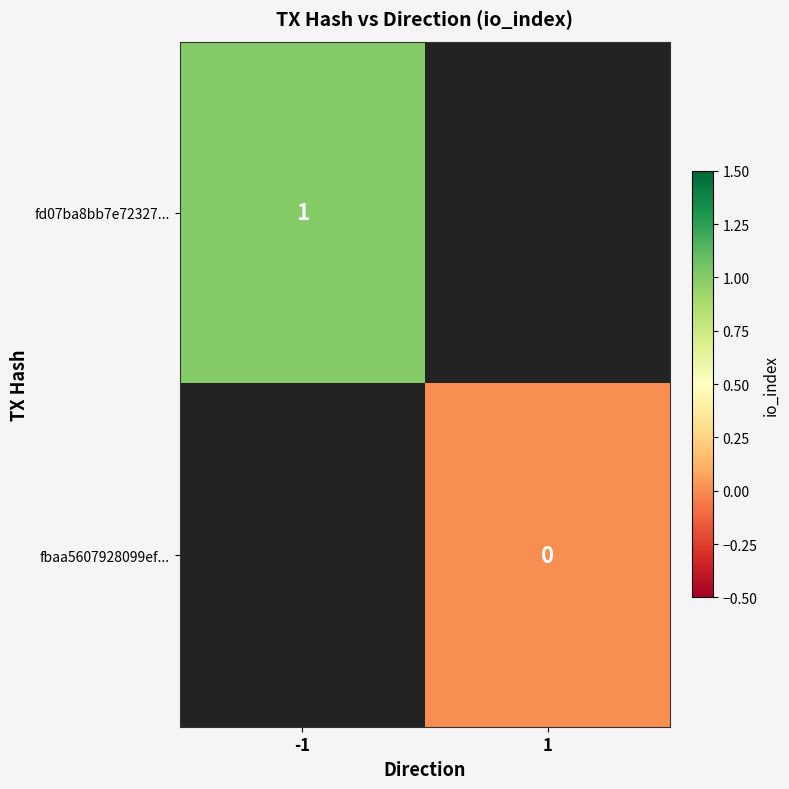

Is the value of fd07ba8bb7e72327... at -1 greater than the value of fbaa5607928099ef... at 1?

Yes